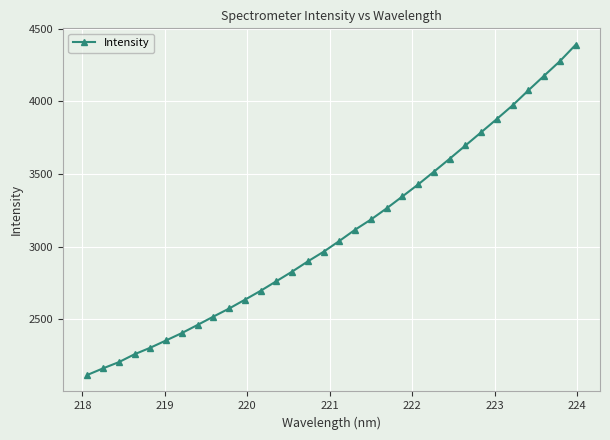

What is the smallest value displayed?

2117.9